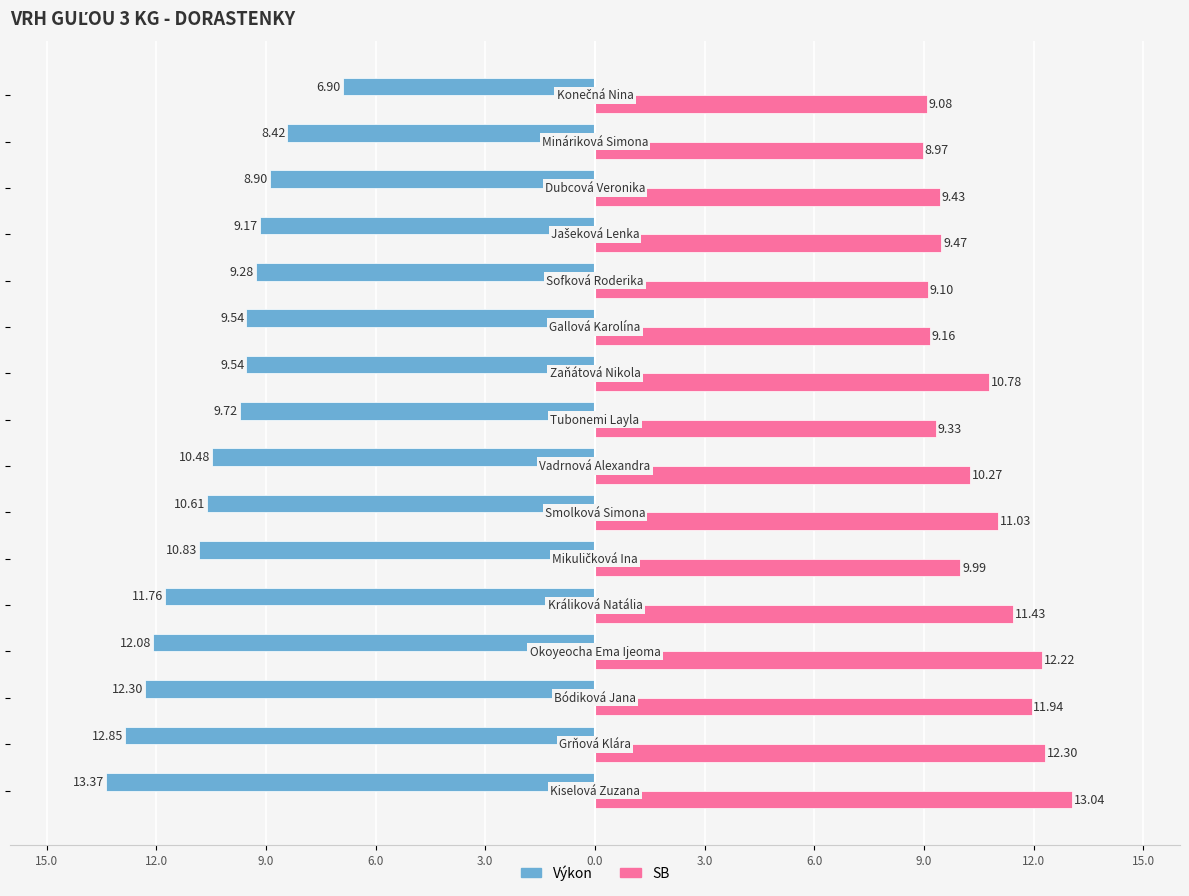

List the series in order of their overall mean, lowest first.

Výkon, SB